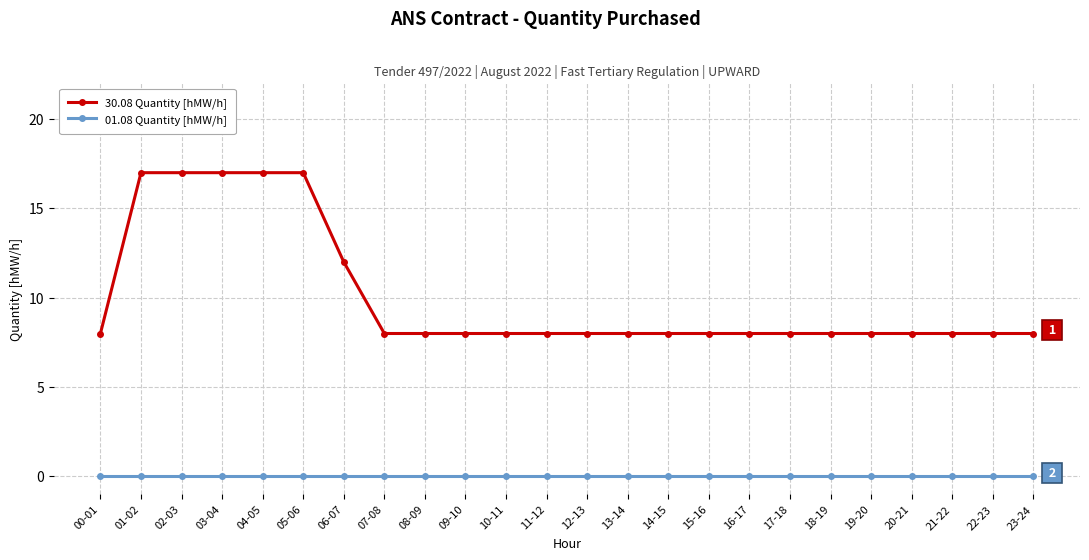

What is the label of the 20th point from the right?

04-05